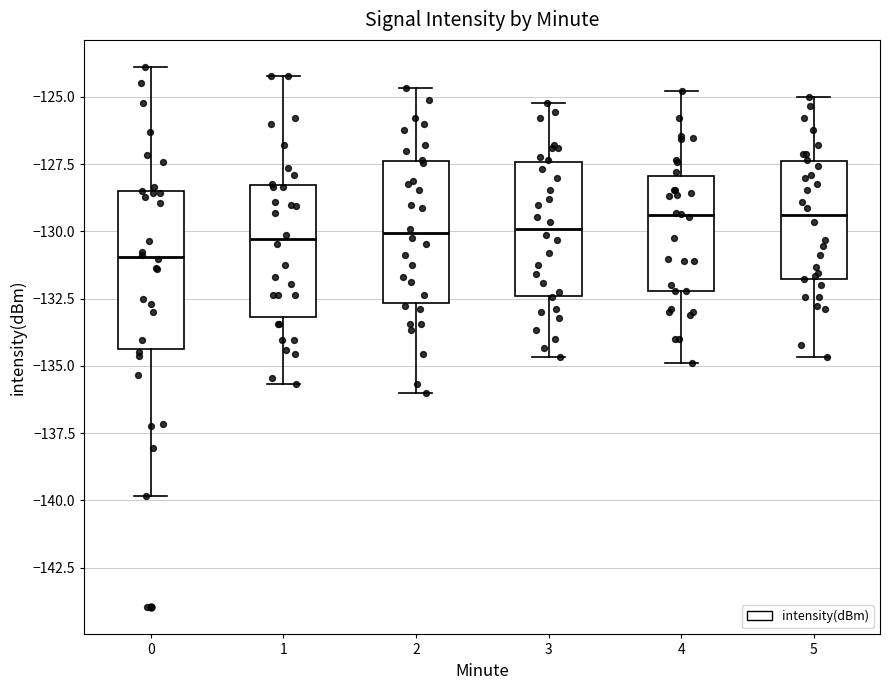

Which box is the tallest, from its lower edge to its upper edge?

0